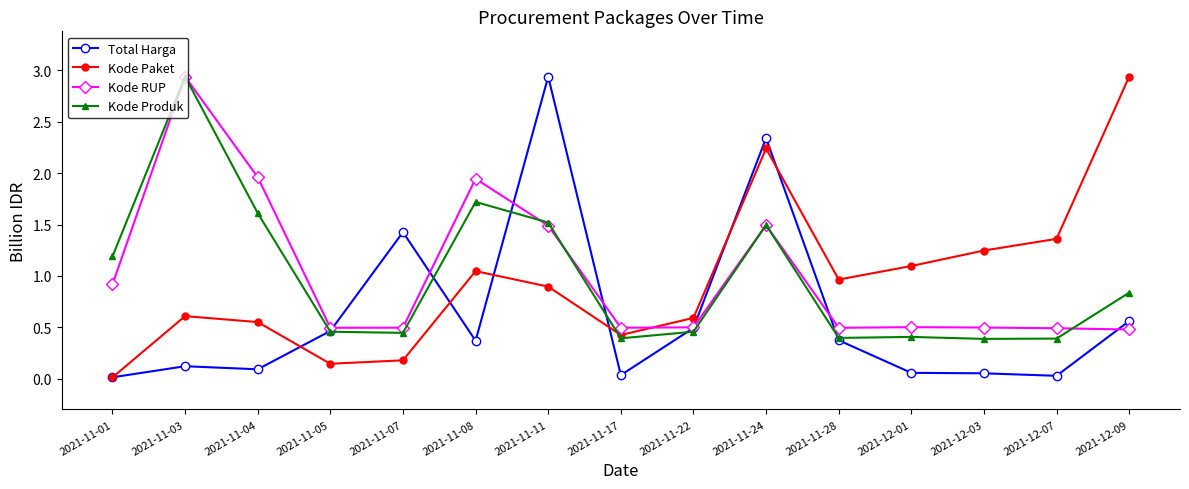

What is the label of the 4th point from the left?

2021-11-05